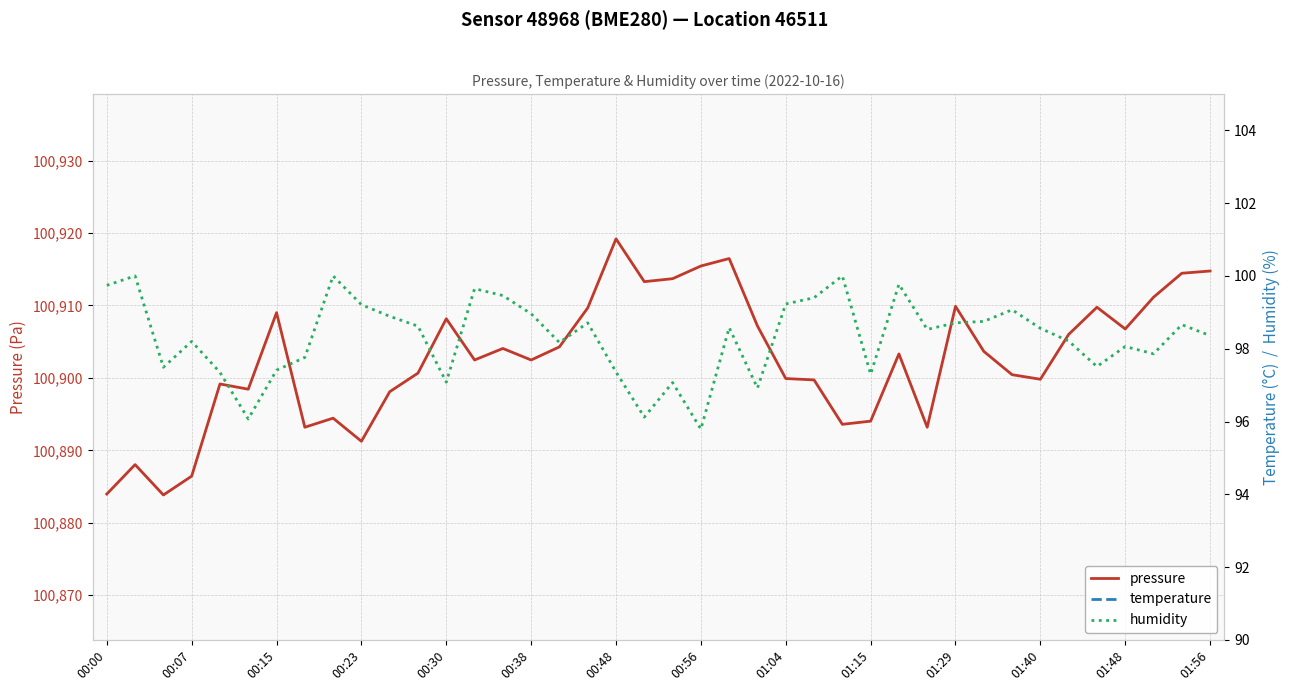

How many interior local valleys does the temperature series have?

12